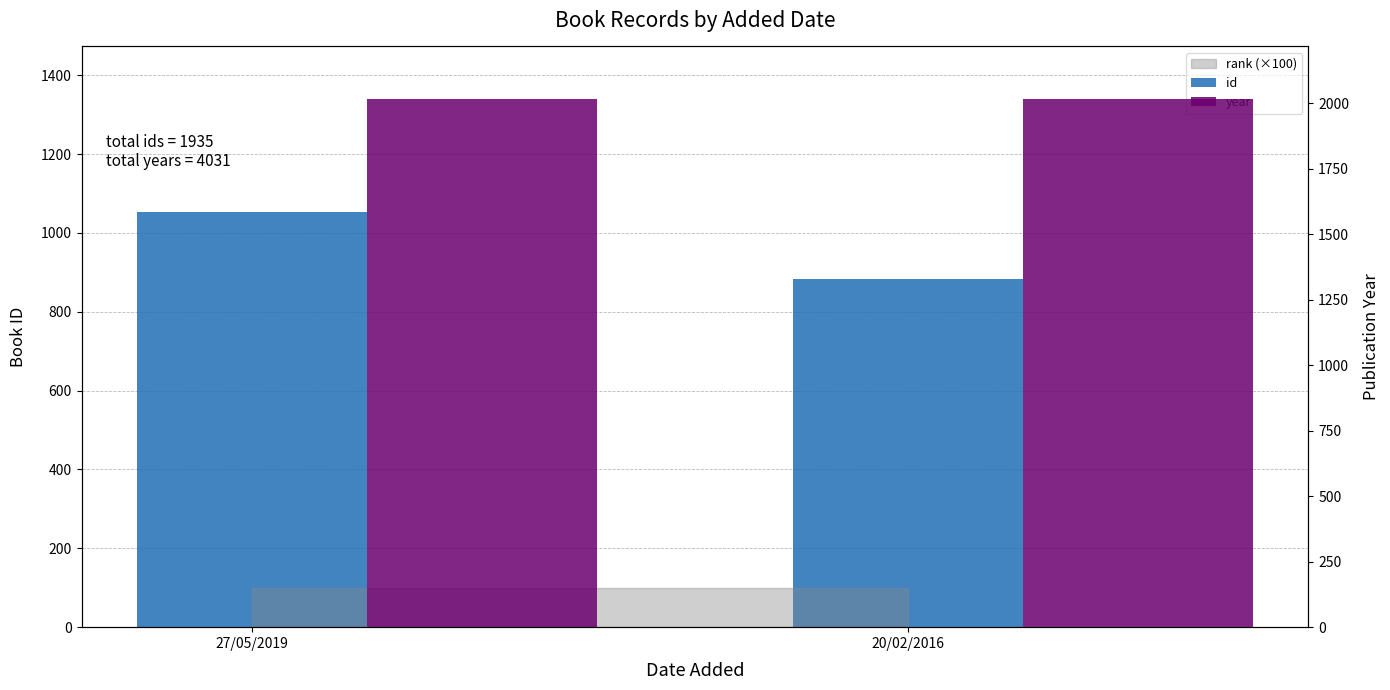

Which series changed the most between 27/05/2019 and 20/02/2016?

id